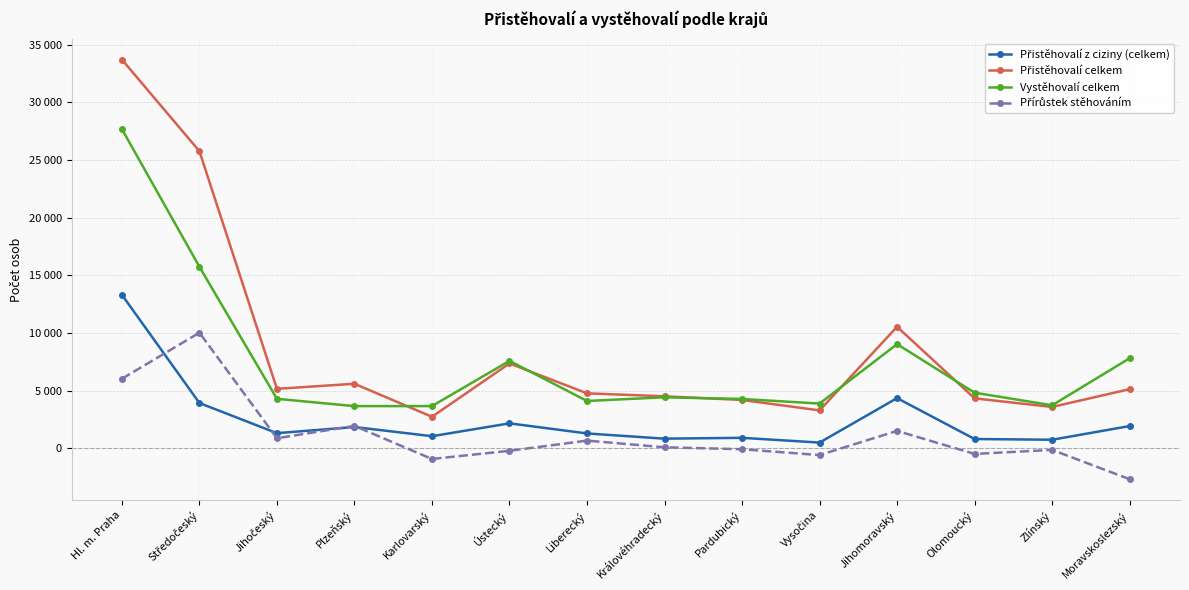

What is the difference between the Vystěhovalí celkem values at Jihomoravský and Středočeský?

6709